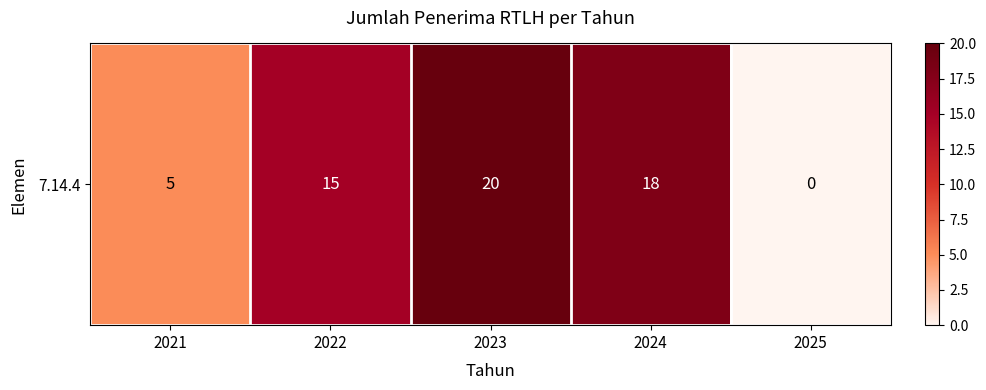

Reading left to right, what are all the values shown in this chart?

5	15	20	18	0